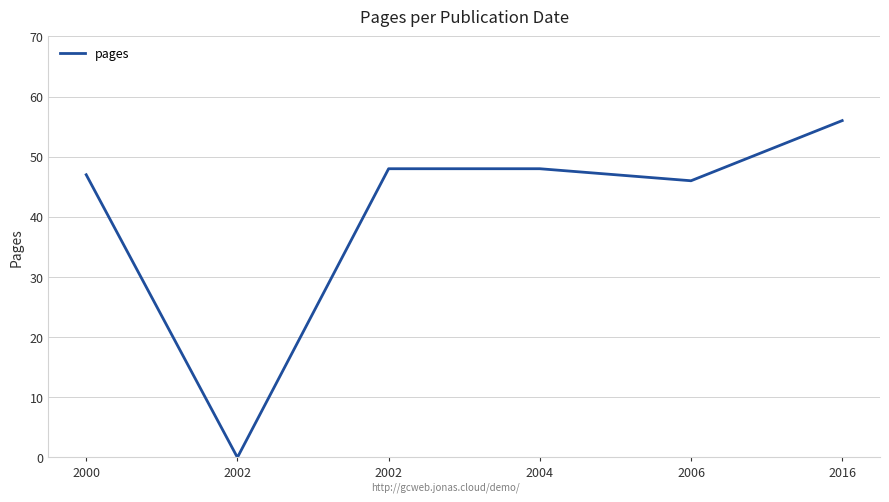

What is the sum of all values?

245